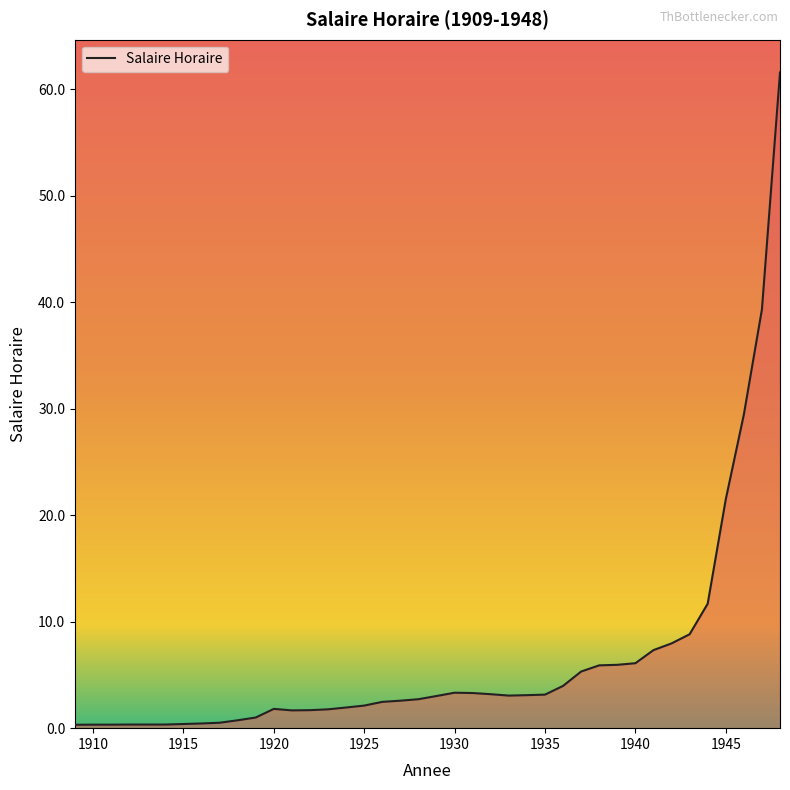

What is the greatest value displayed?

61.6